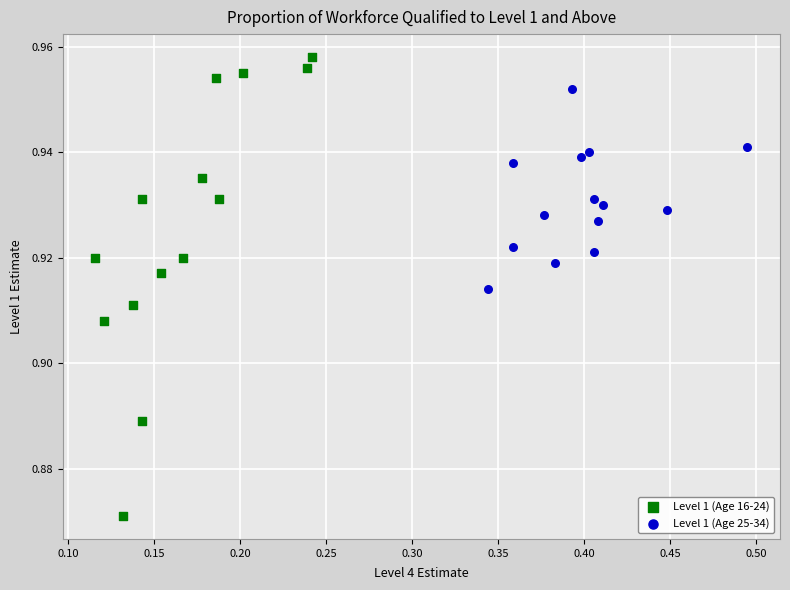

Which series has the largest Y range (max minus min)?

Level 1 (Age 16-24)